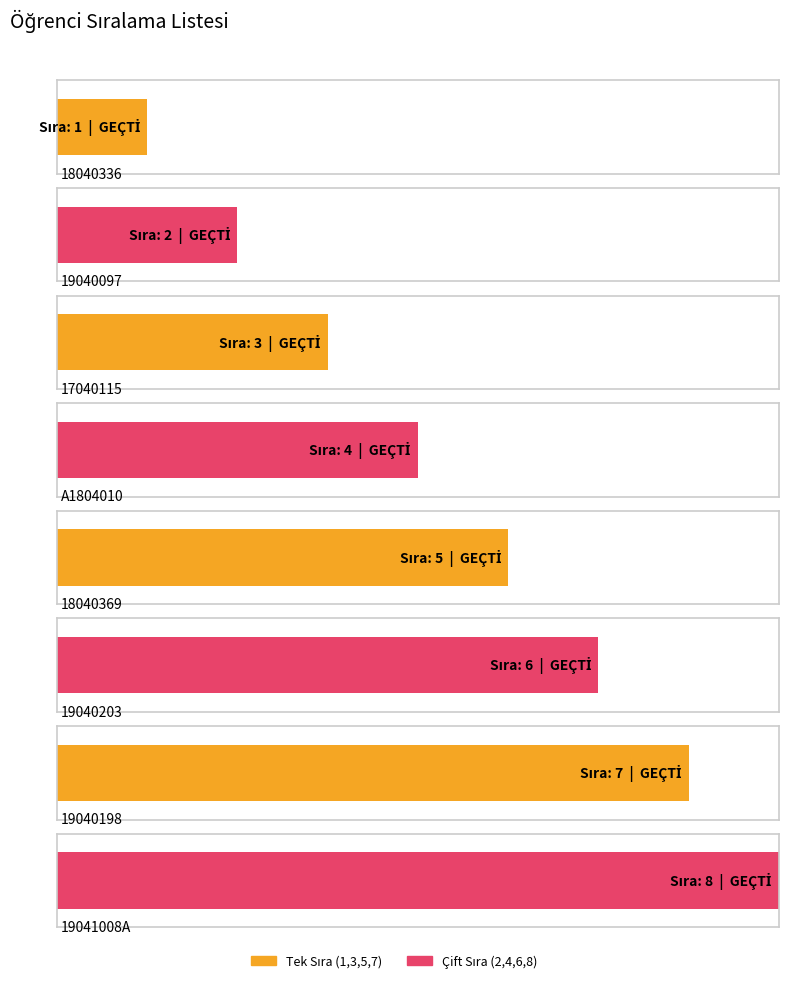

What is the change in value from 18040336 to 18040369?

+4